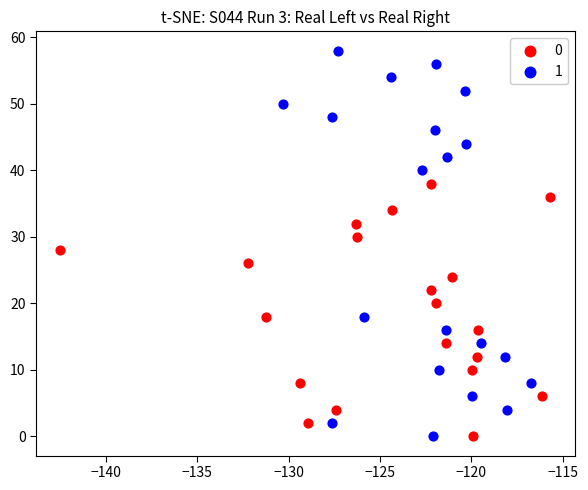

What are all the series names shown in the legend?

0, 1